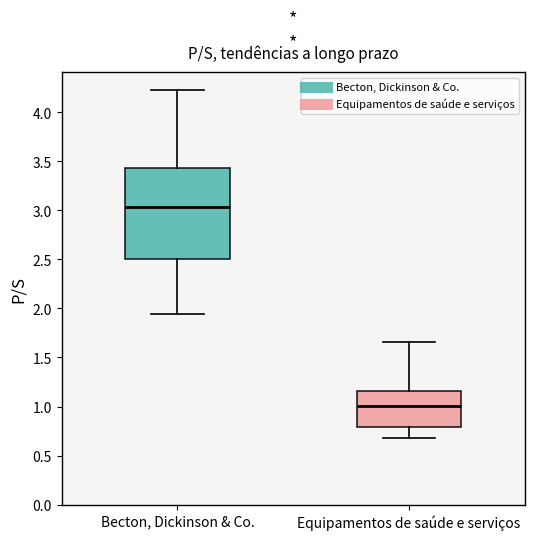

Reading left to right, read every box against the y-axis: the position of its median line, the range the box covers, and the ends of its whiskers. The values are not printed on the chart, so give them approximately, as read against the axis.

Becton, Dickinson & Co.: median 3.05, box 2.50 to 3.45, whiskers 1.95 to 4.25
Equipamentos de saúde e serviços: median 1.00, box 0.80 to 1.15, whiskers 0.70 to 1.65